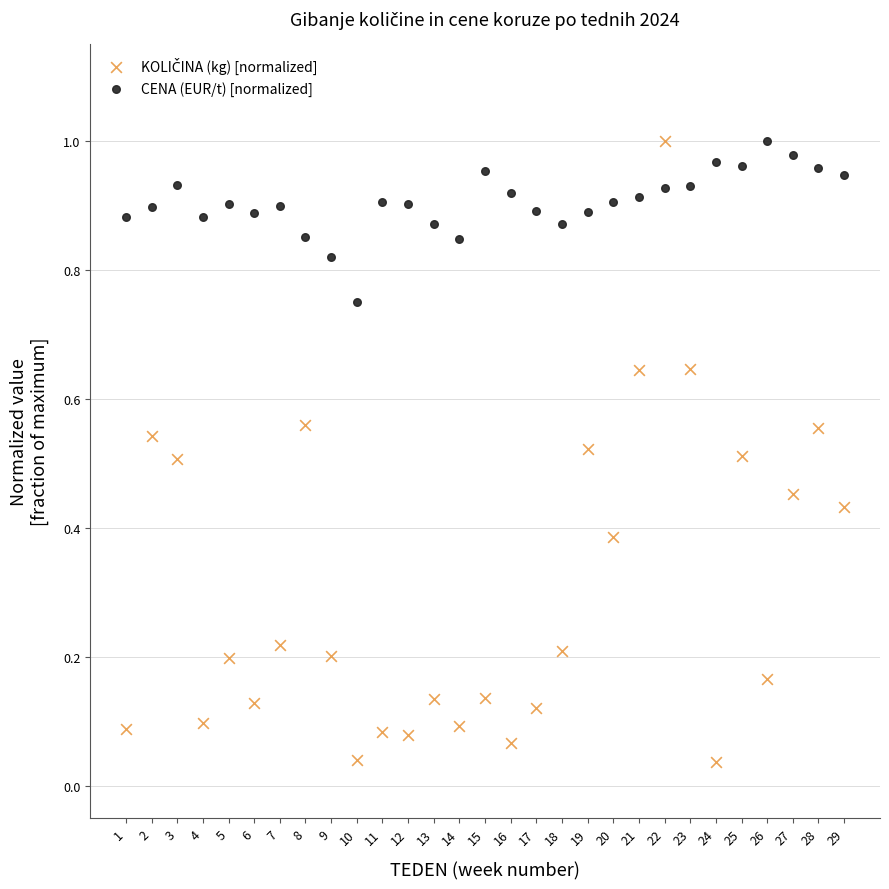

What is the X range (max minus min) for the scatter plot?

28.0